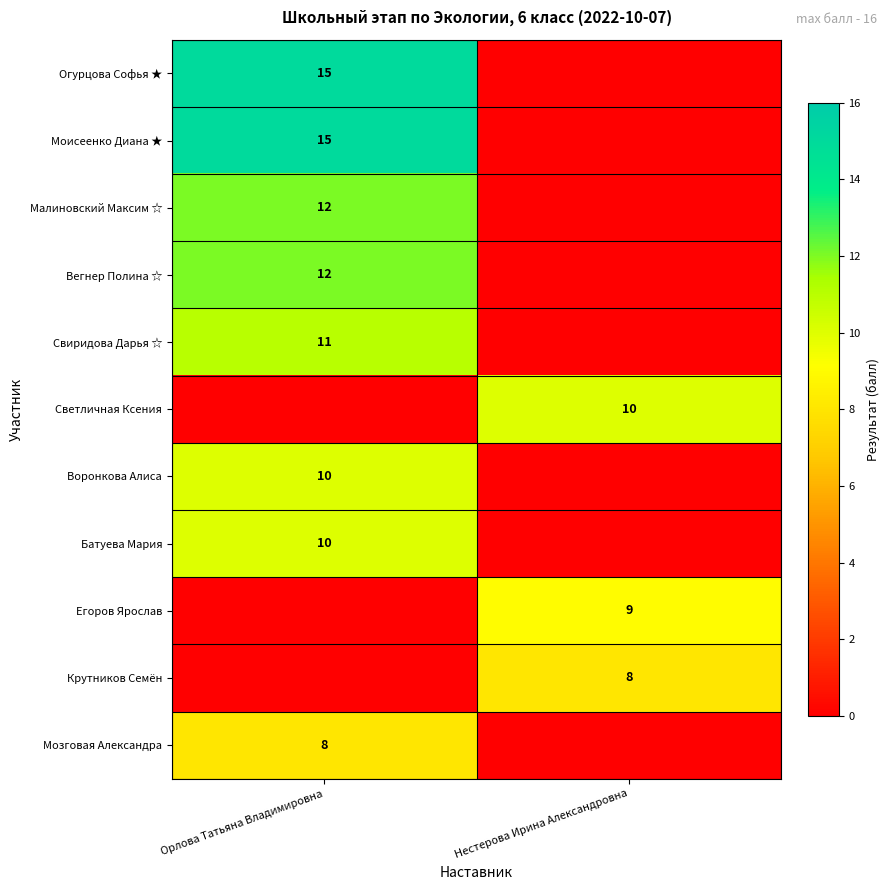

The value of Свиридова Дарья ☆ at Орлова Татьяна Владимировна is 2. True or false?

False